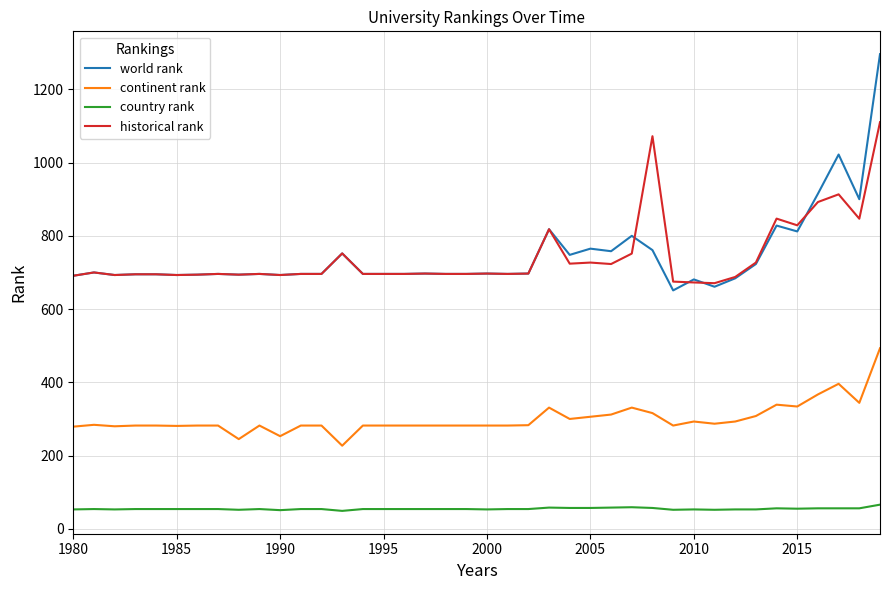

List the series in order of their peak value, highest first.

world rank, historical rank, continent rank, country rank